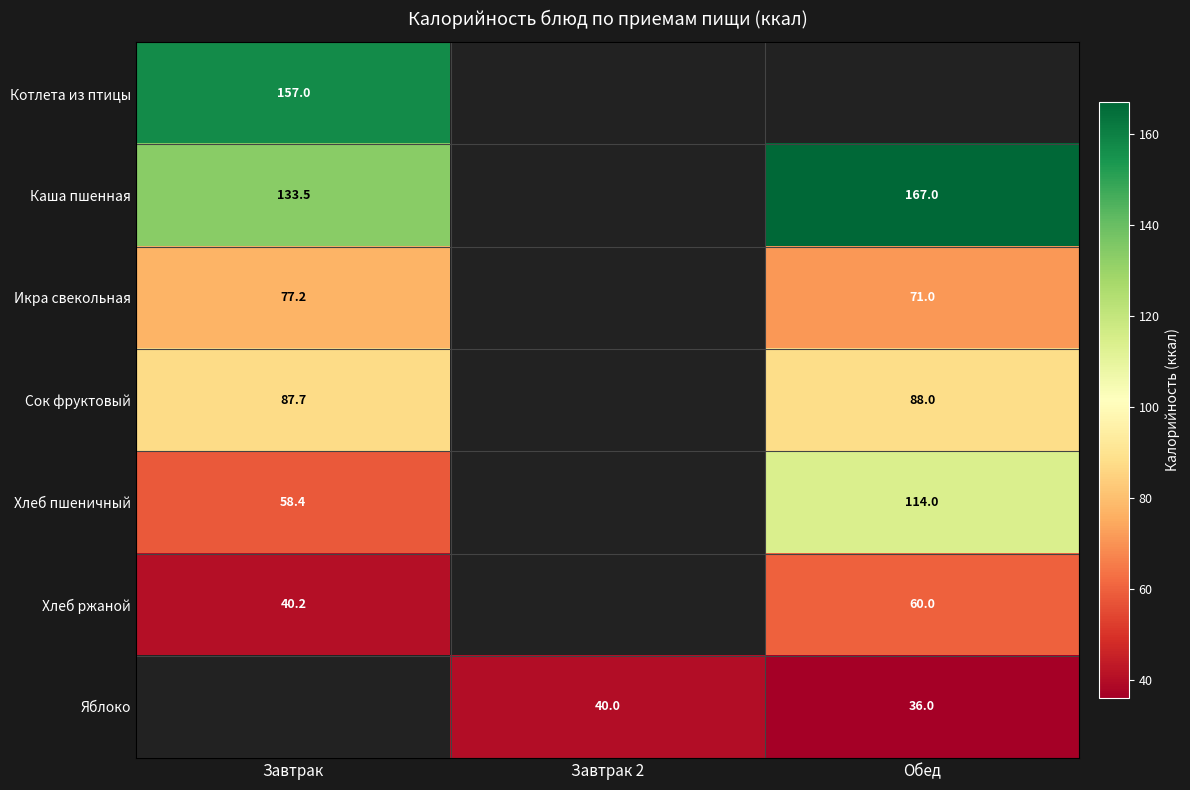

The value of Икра свекольная at Обед is 71.0. True or false?

True